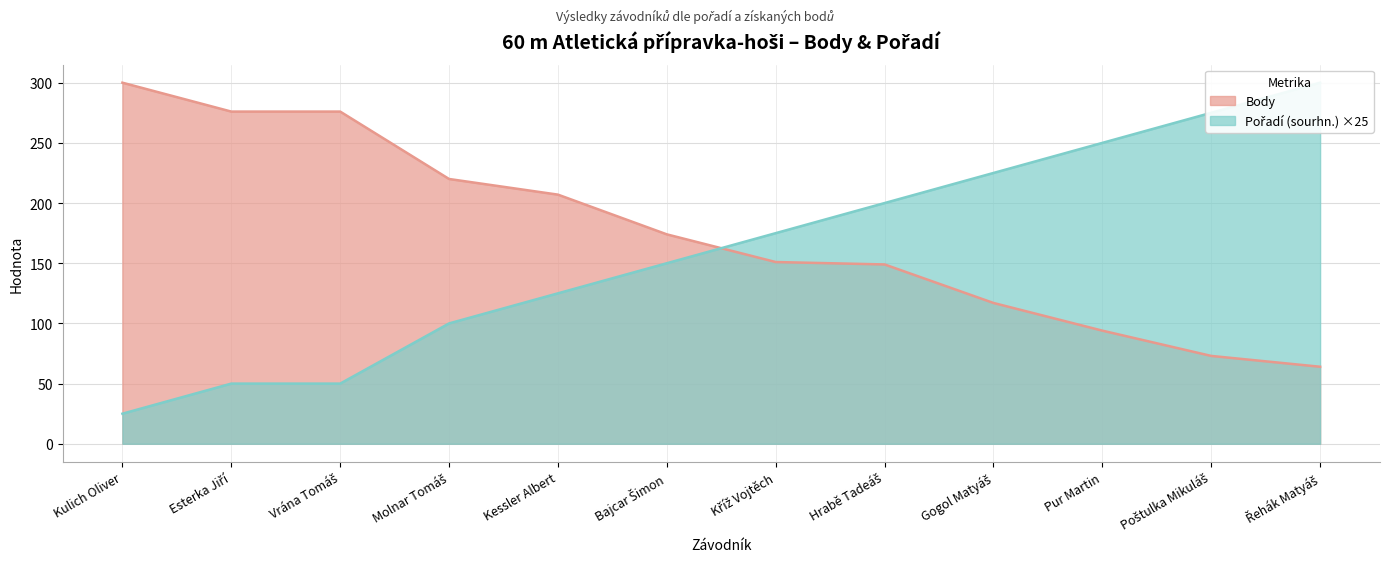

The Body series shows 117 at Gogol Matyáš. True or false?

True